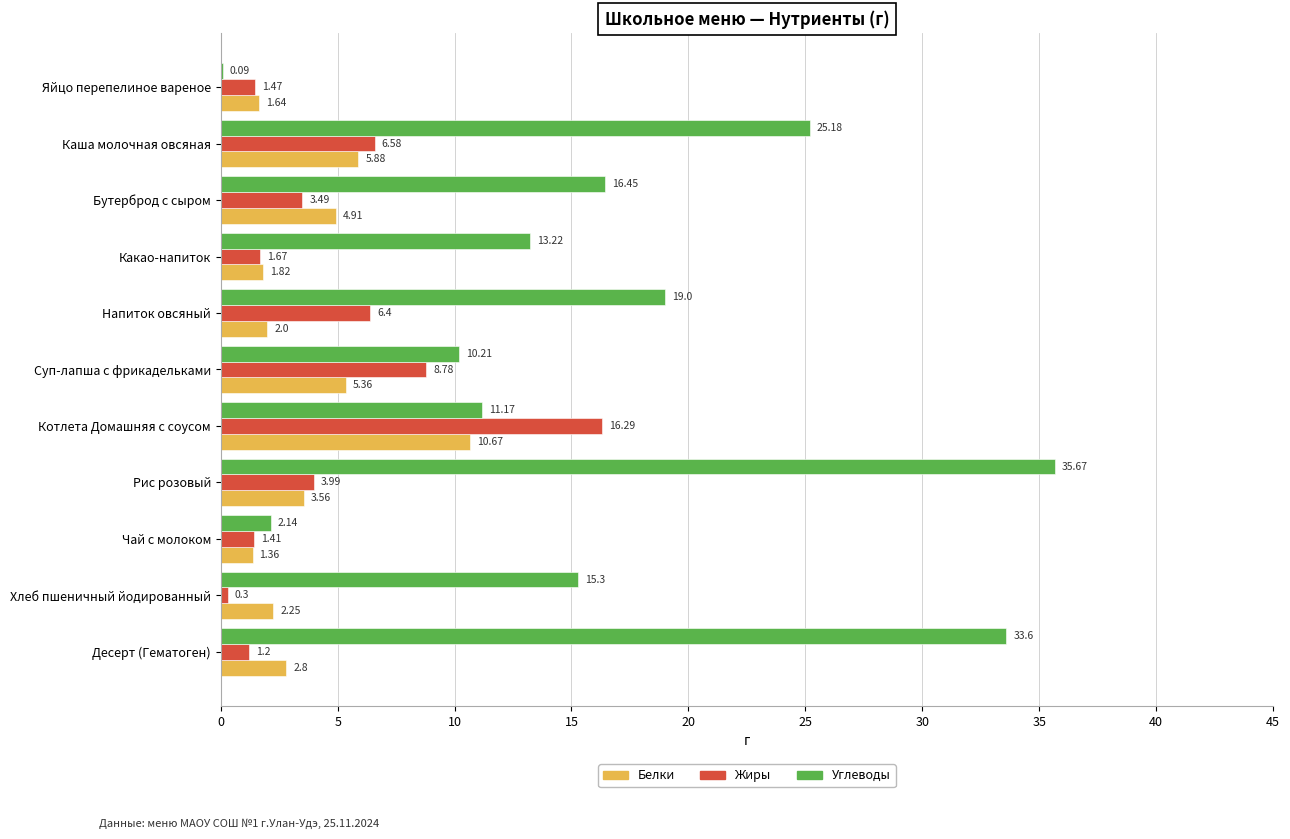

Which category has the highest value in the Жиры series?

Котлета Домашняя с соусом